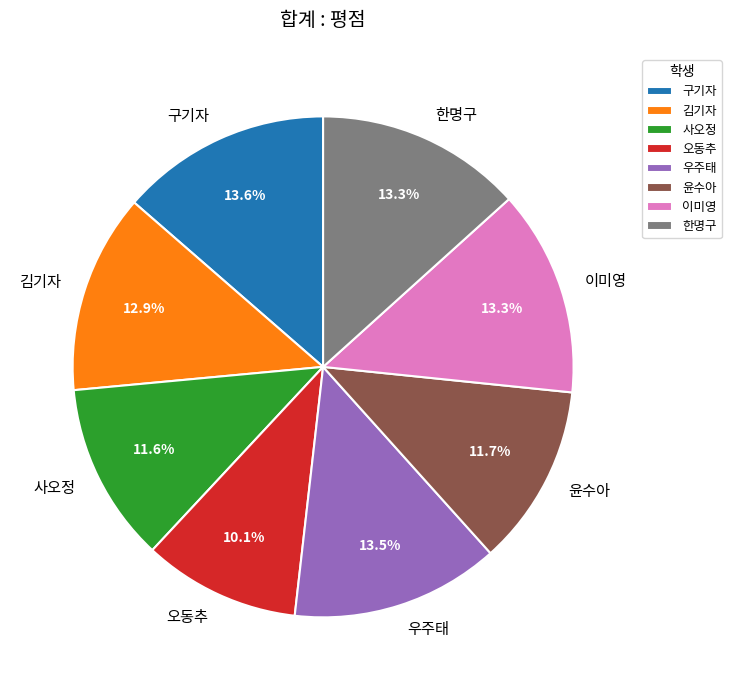

Which has a higher value, 이미영 or 사오정?

이미영